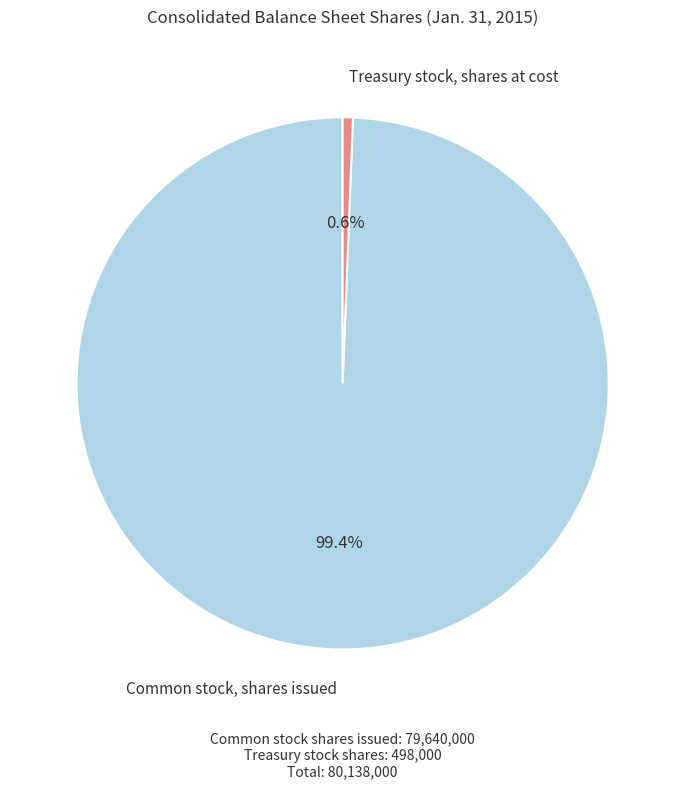

Is there a majority slice in this chart?

Yes